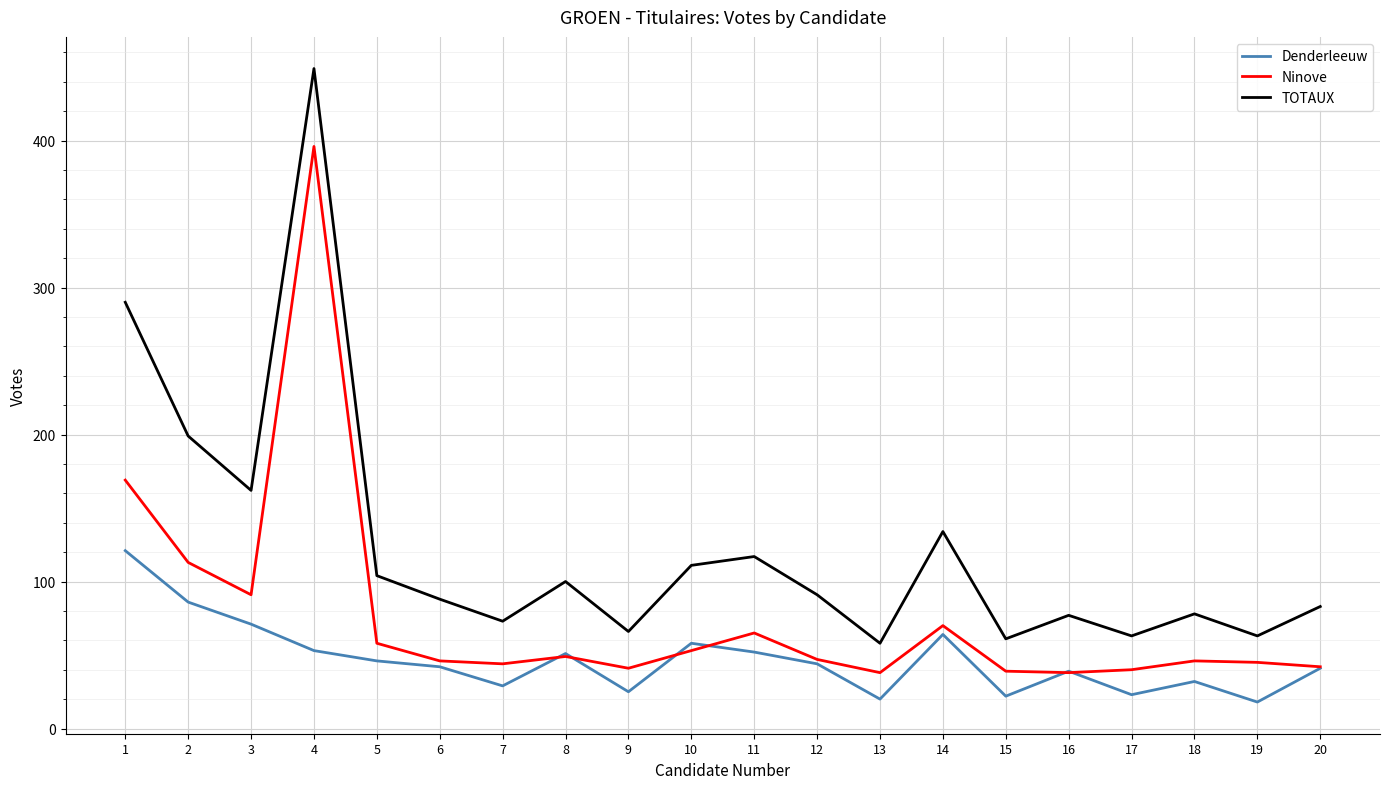

True or false: Denderleeuw has more than 1 interior local peaks.

True